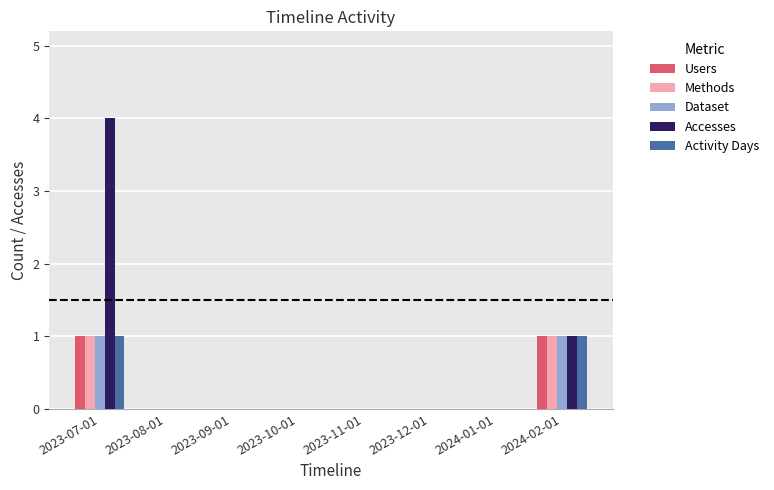

Which series has the largest range (max minus min)?

Accesses